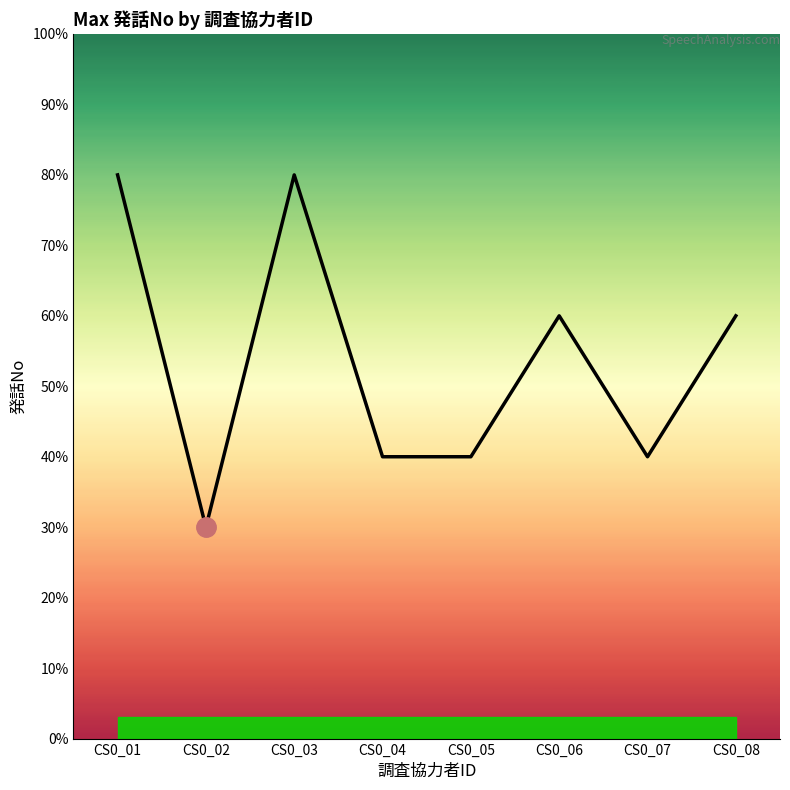

The chart shows a value of 3 at CS0_04. True or false?

False